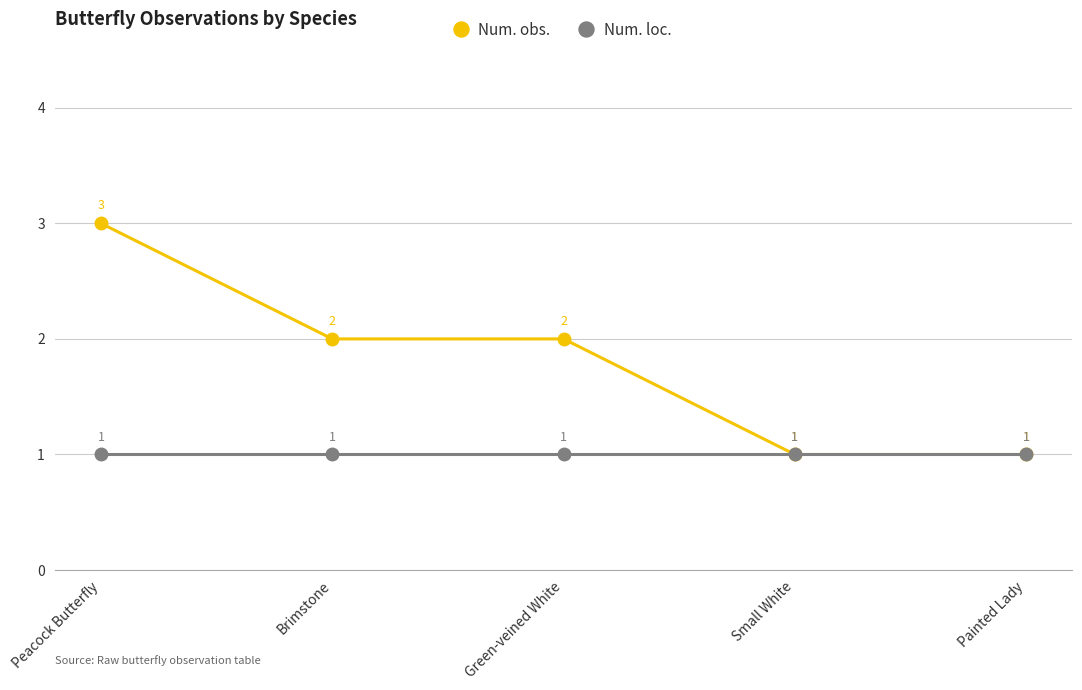

What is the approximate value of Num. loc. at Brimstone?

1